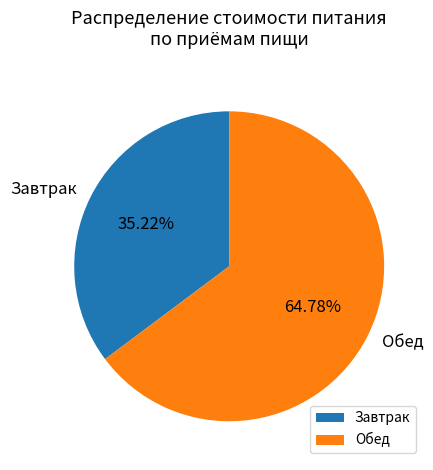

Which has a higher value, Завтрак or Обед?

Обед